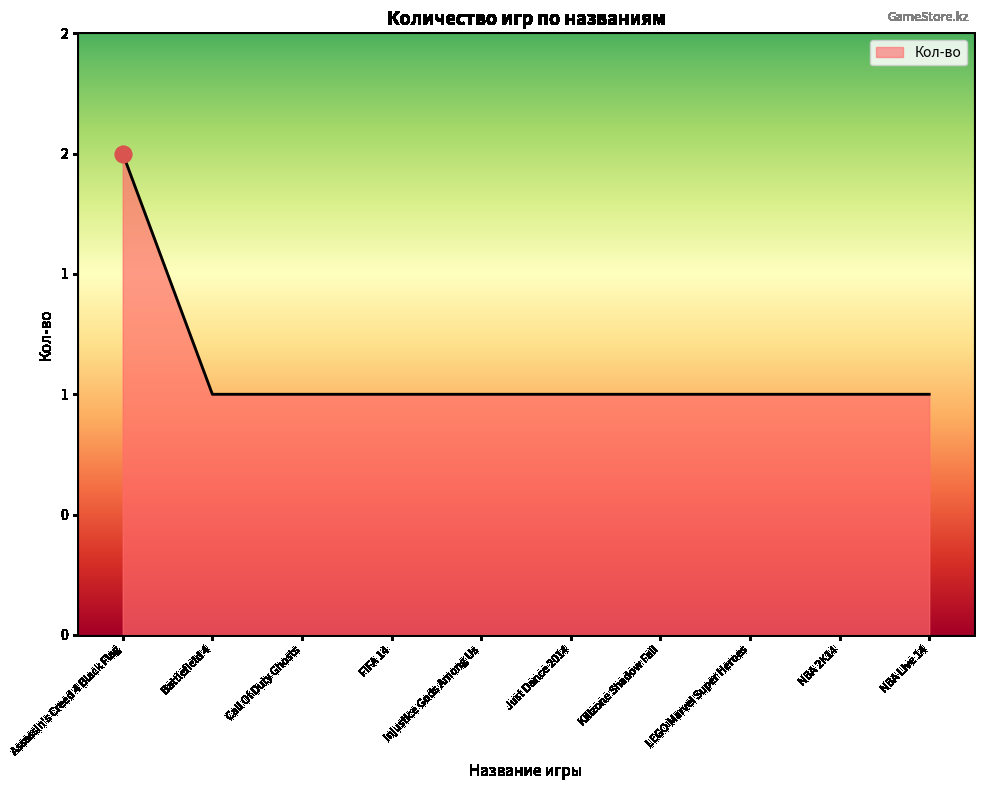

What is the value of the 8th point from the left?

1